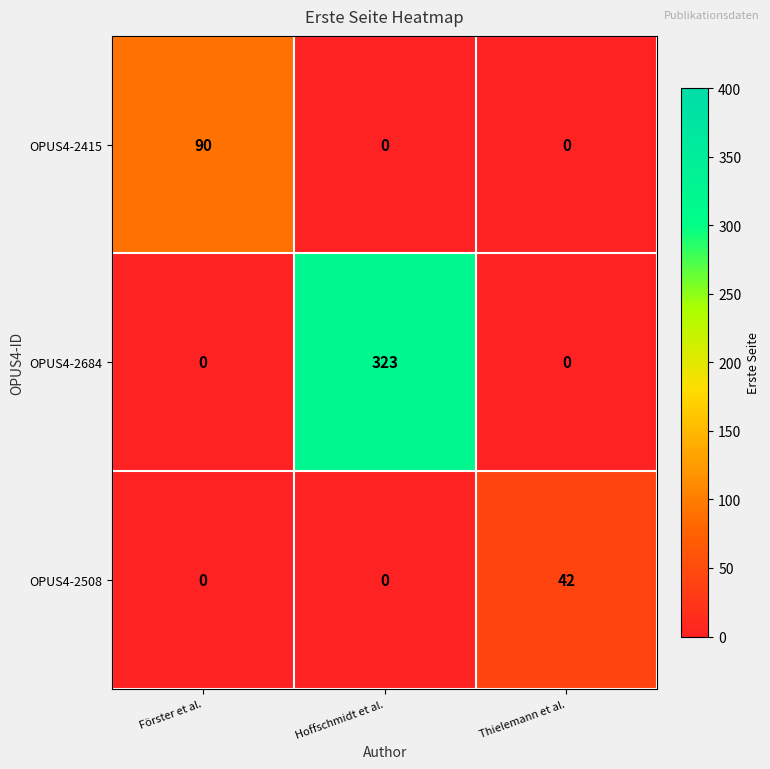

At which category is the sum across all series the highest?

Hoffschmidt et al.